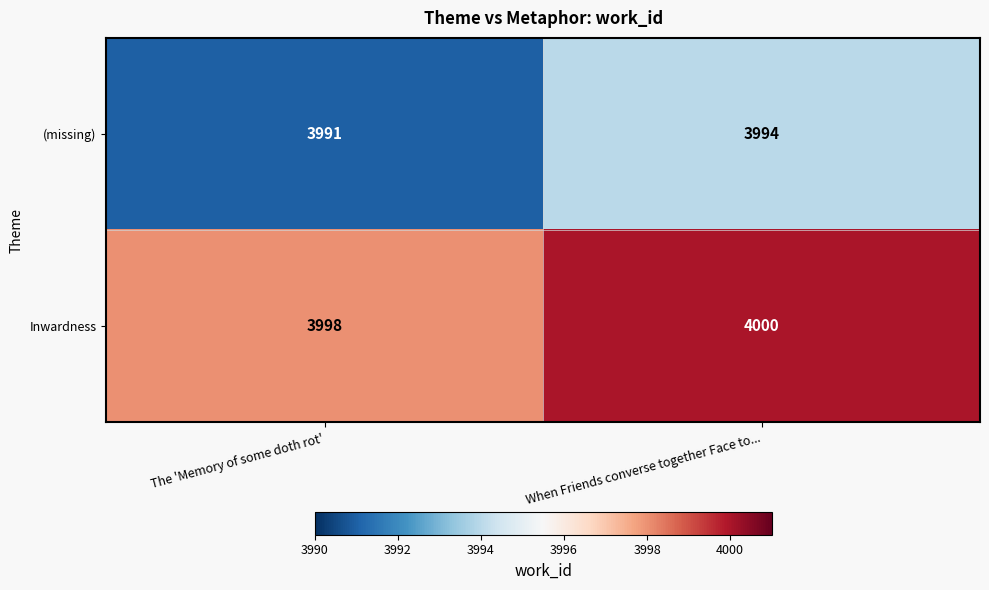

Rank the series by their average value, from lowest to highest.

(missing), Inwardness